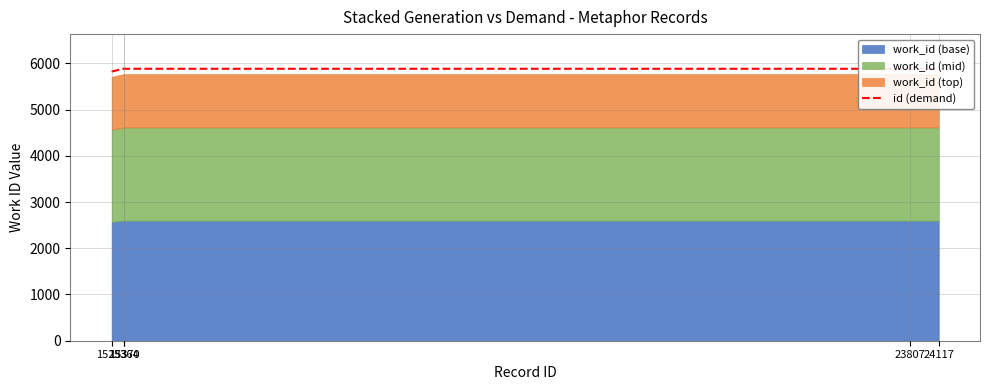

What value does the data have at 24117?

5882.3